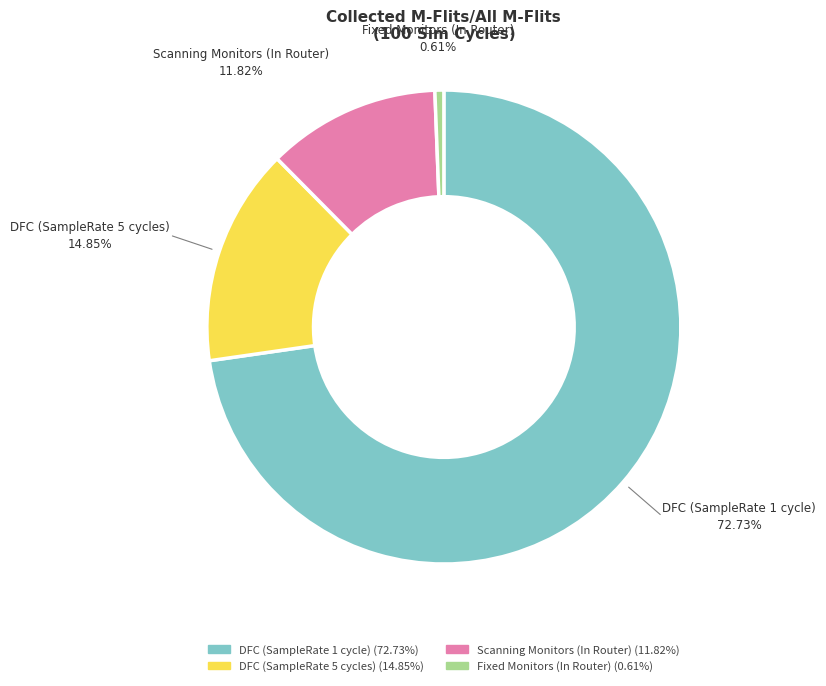

To the nearest percent, what is the difference between the Fixed Monitors (In Router) and DFC (SampleRate 5 cycles) slice percentages?

14%